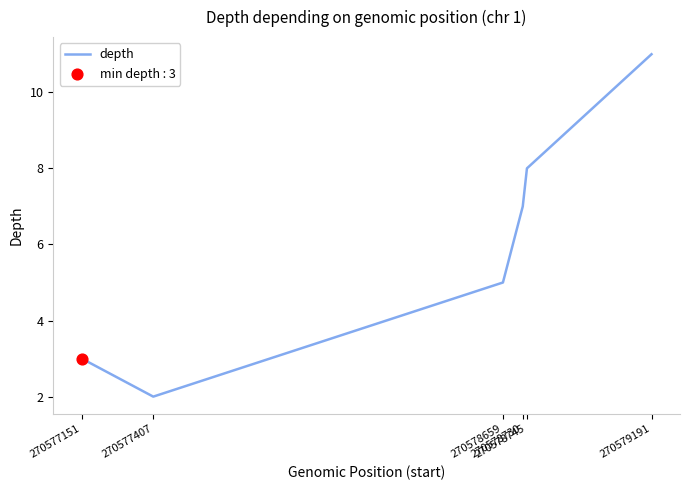

What is the change in value from 270577407 to 270578745?

+6